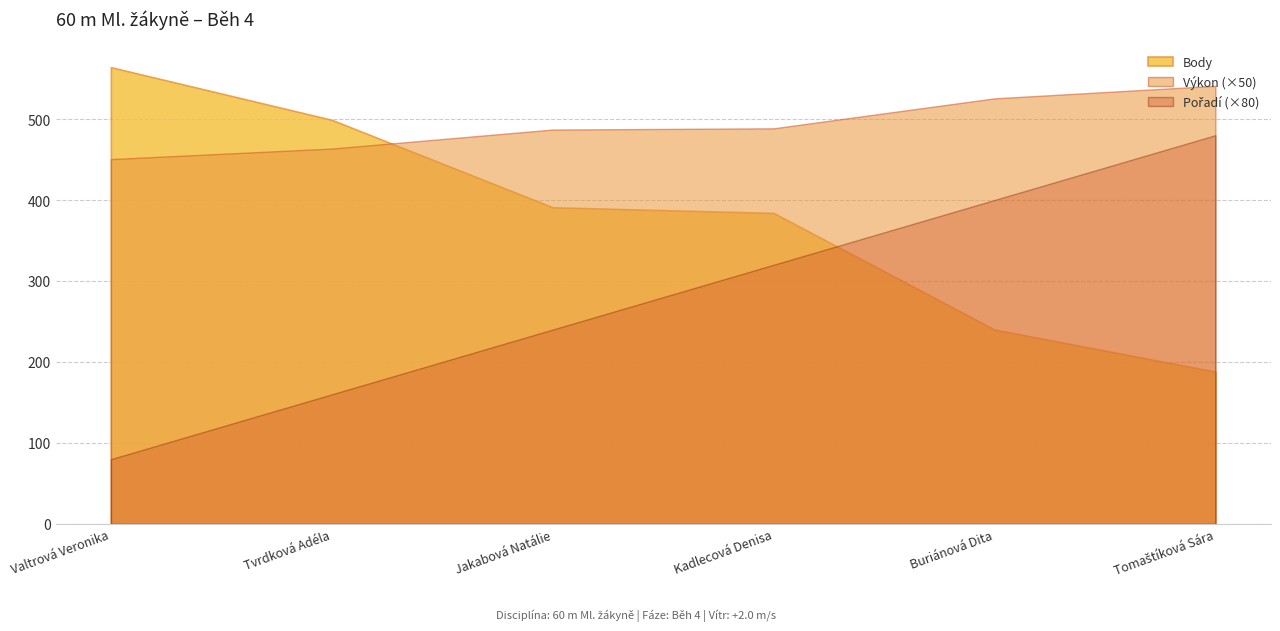

Reading left to right, extract all data points from this chart.

Pořadí: 1.0	2.0	3.0	4.0	5.0	6.0
Výkon: 9.0	9.3	9.7	9.8	10.5	10.8
Body: 564.0	499.0	391.0	384.0	240.0	188.0